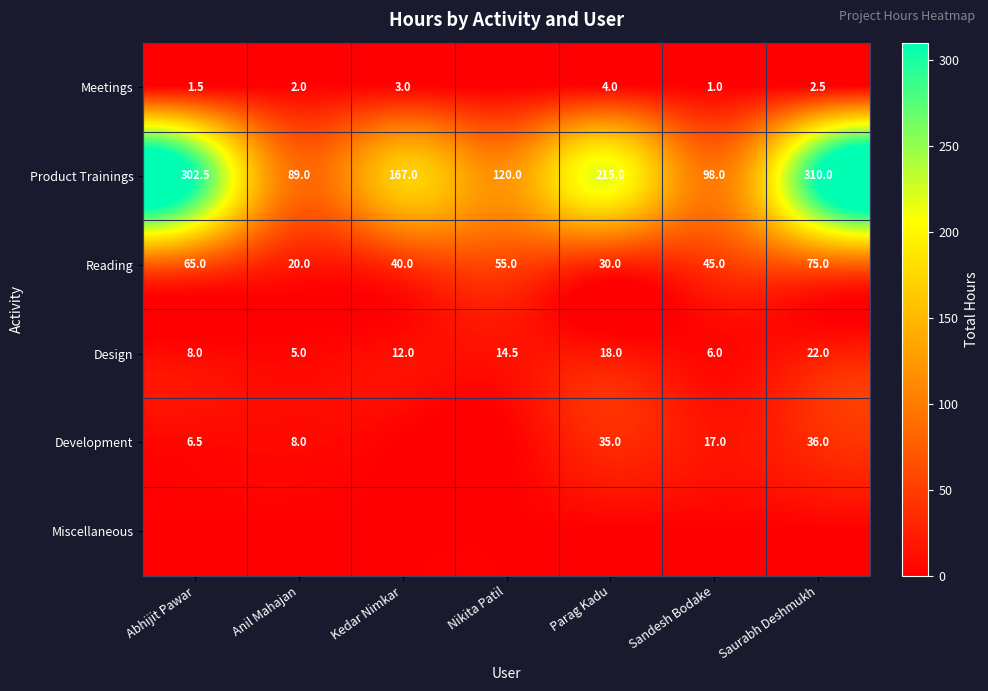

What is the approximate value of Product Trainings at Nikita Patil?

120.0